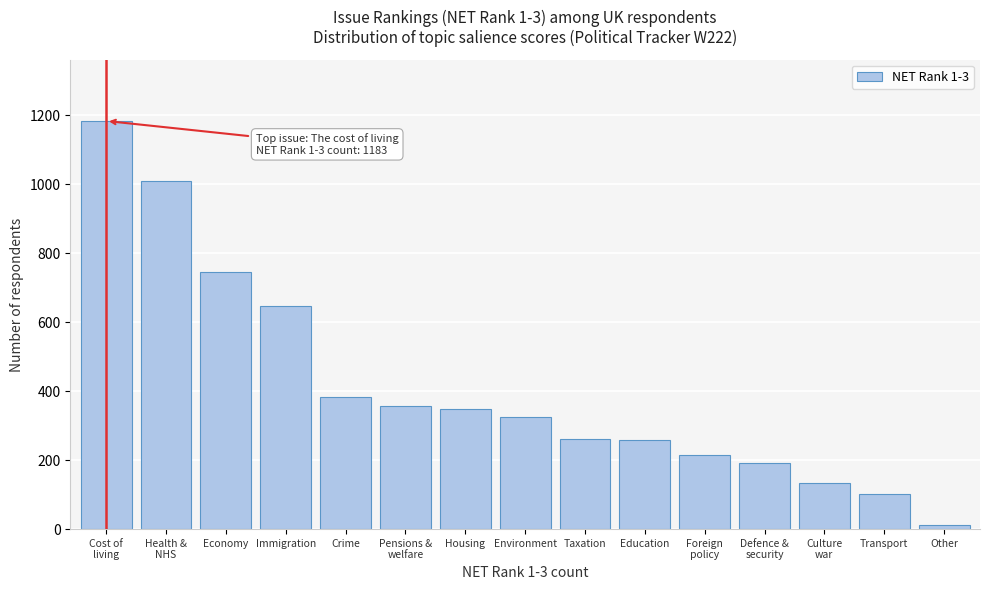

What is the maximum value shown in the chart?

1183